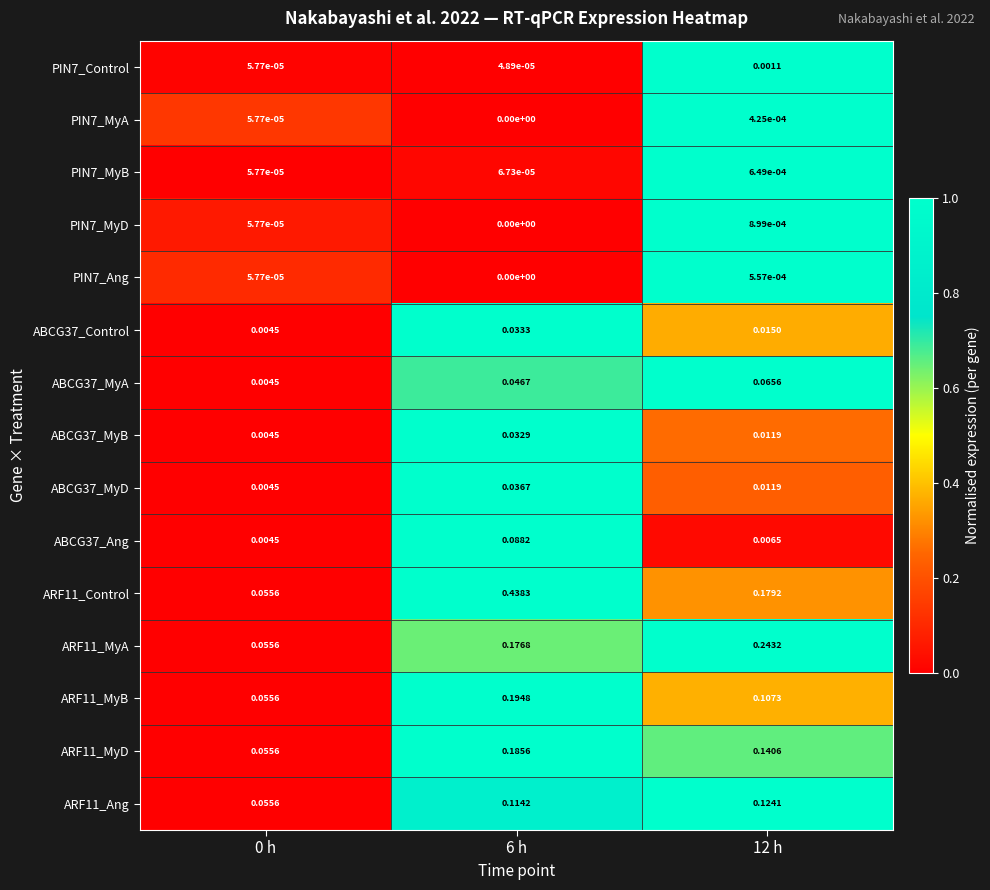

Is the value of PIN7_Control at 0 h greater than the value of ARF11_MyB at 6 h?

No